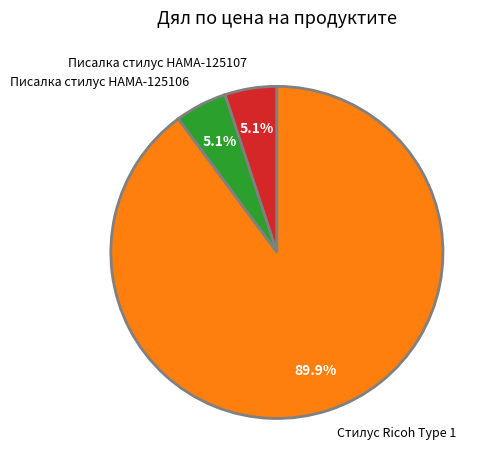

To the nearest percent, what is the combined percentage of Писалка стилус HAMA-125106 and Стилус Ricoh Type 1?

95%